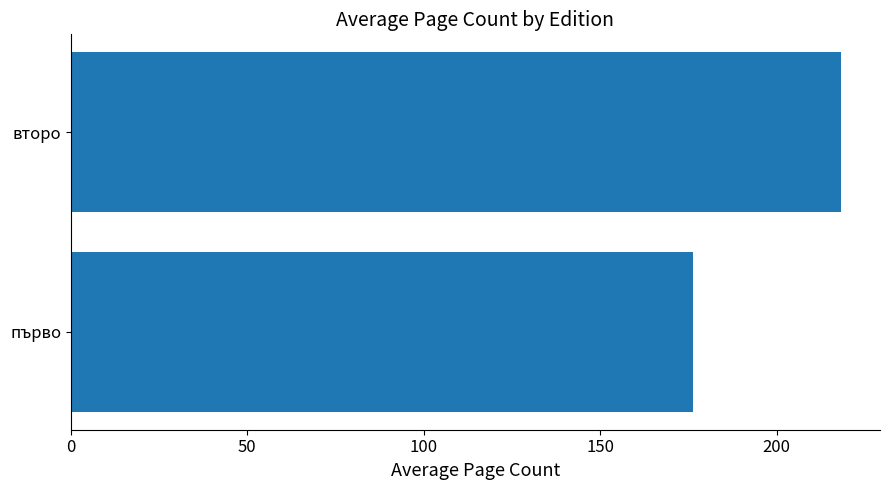

Is it true that the value at второ is 337.4?

False